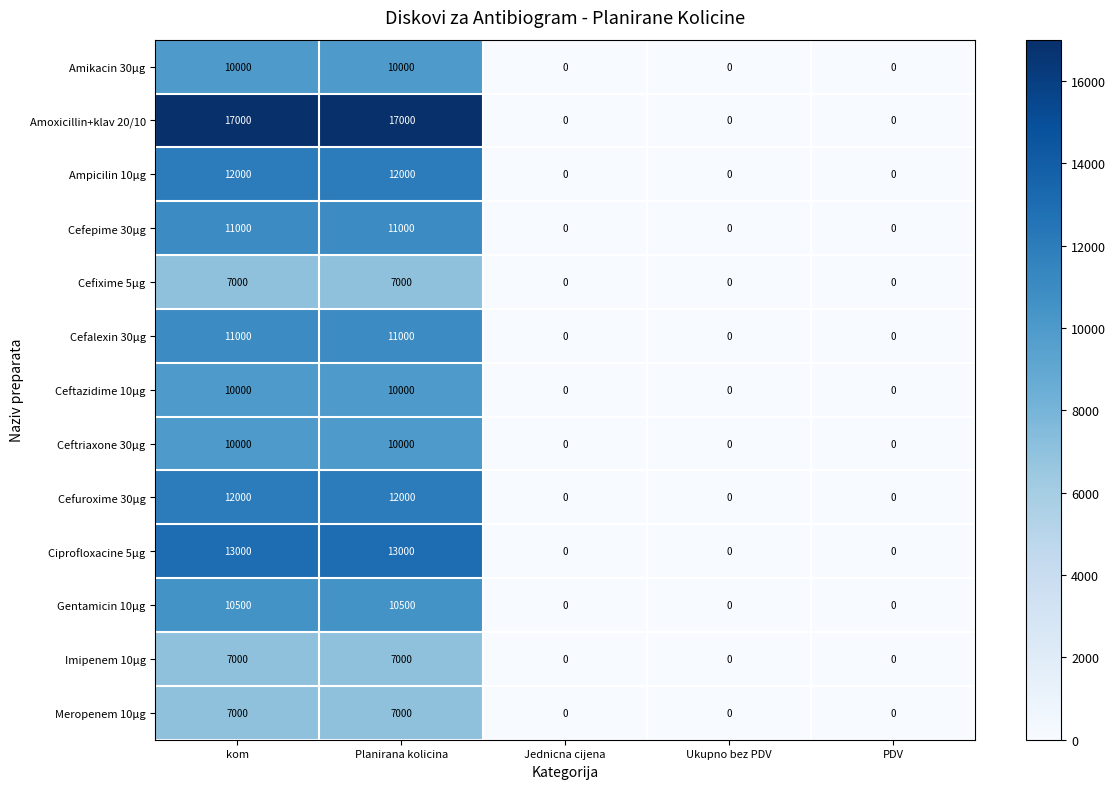

Which series has the largest total across all categories?

Amoxicillin+klav 20/10